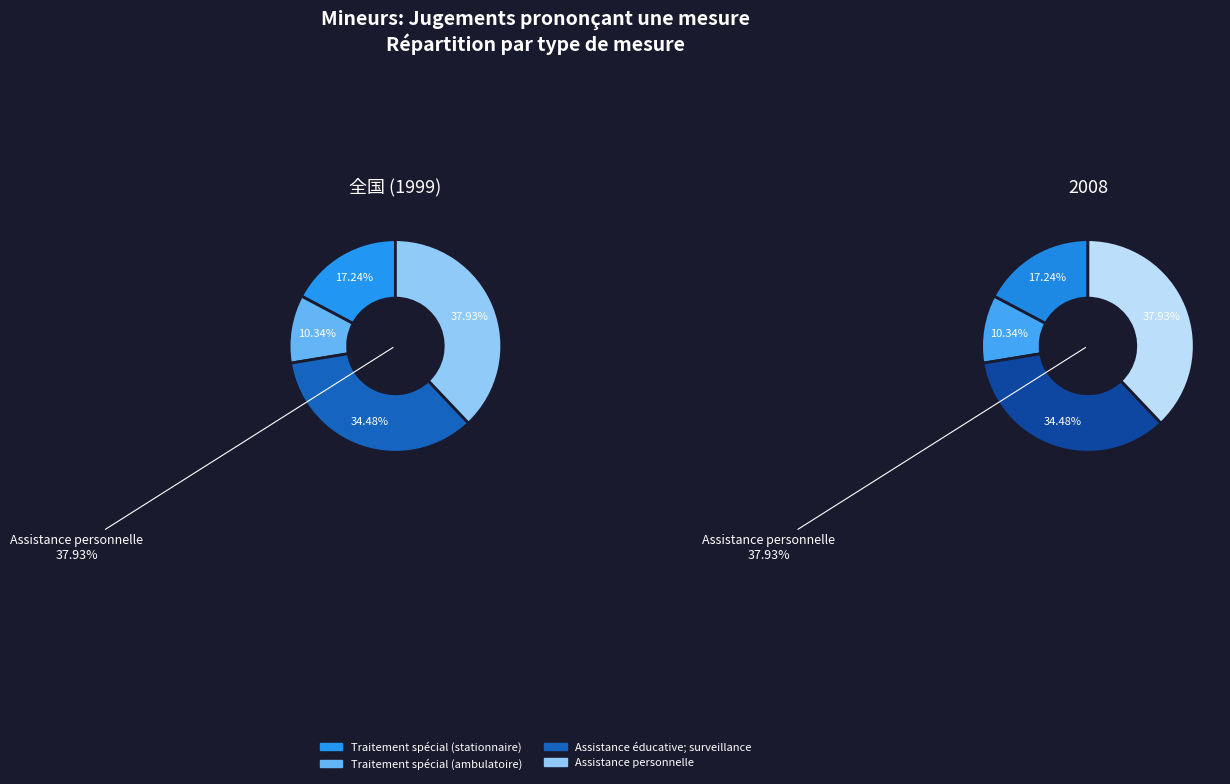

What percentage is NOT represented by Assistance éducative; surveillance?

65.5%